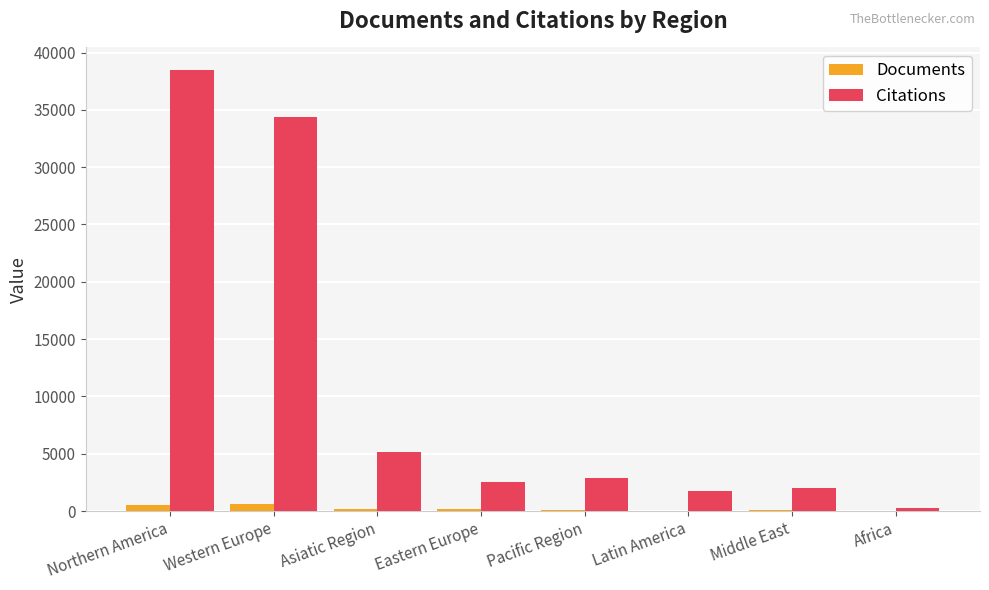

Are the bars horizontal?

No